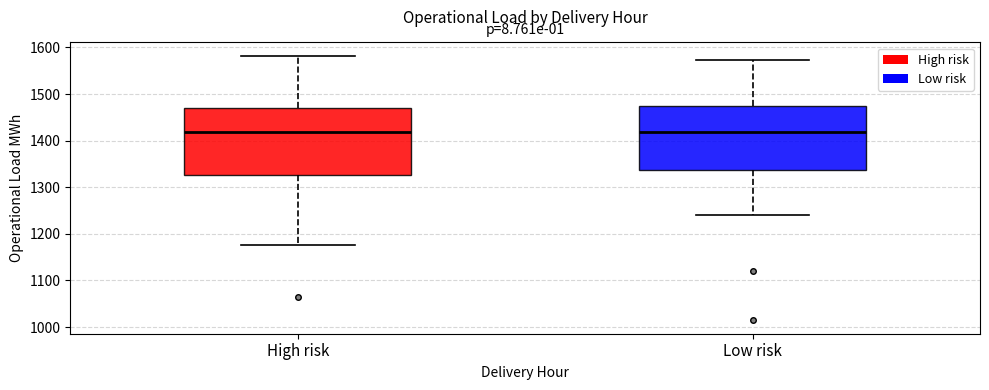

Reading left to right, read every box against the y-axis: the position of its median line, the range the box covers, and the ends of its whiskers. The values are not printed on the chart, so give them approximately, as read against the axis.

High risk: median 1420, box 1330 to 1470, whiskers 1180 to 1580
Low risk: median 1420, box 1340 to 1480, whiskers 1240 to 1570